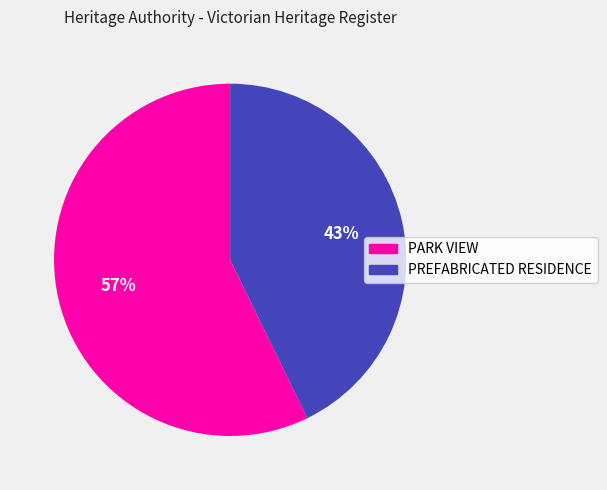

Rank the categories by value from lowest to highest.

PREFABRICATED RESIDENCE, PARK VIEW